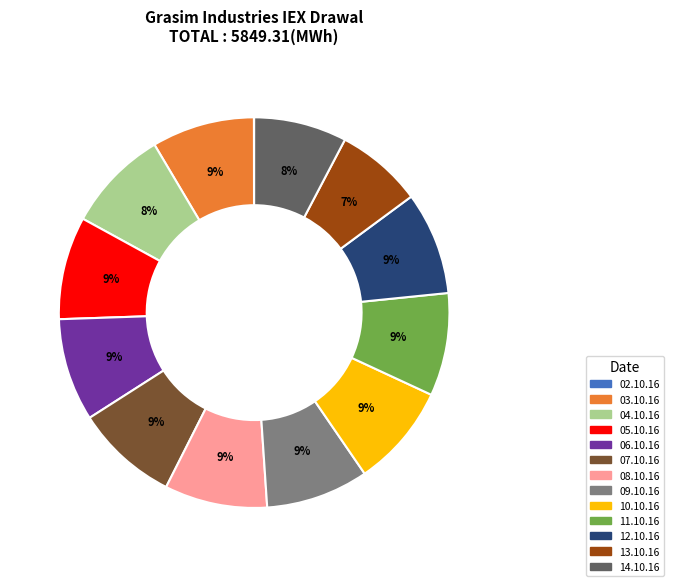

Does 14.10.16 account for over 50% of the chart?

No